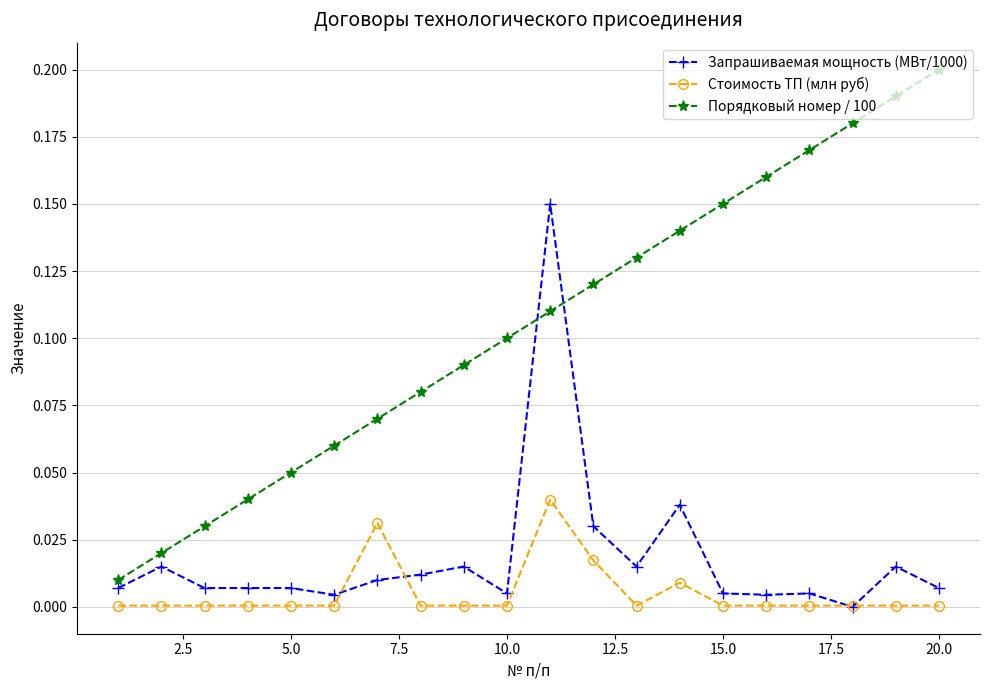

Which series has the largest total across all categories?

Порядковый номер / 100